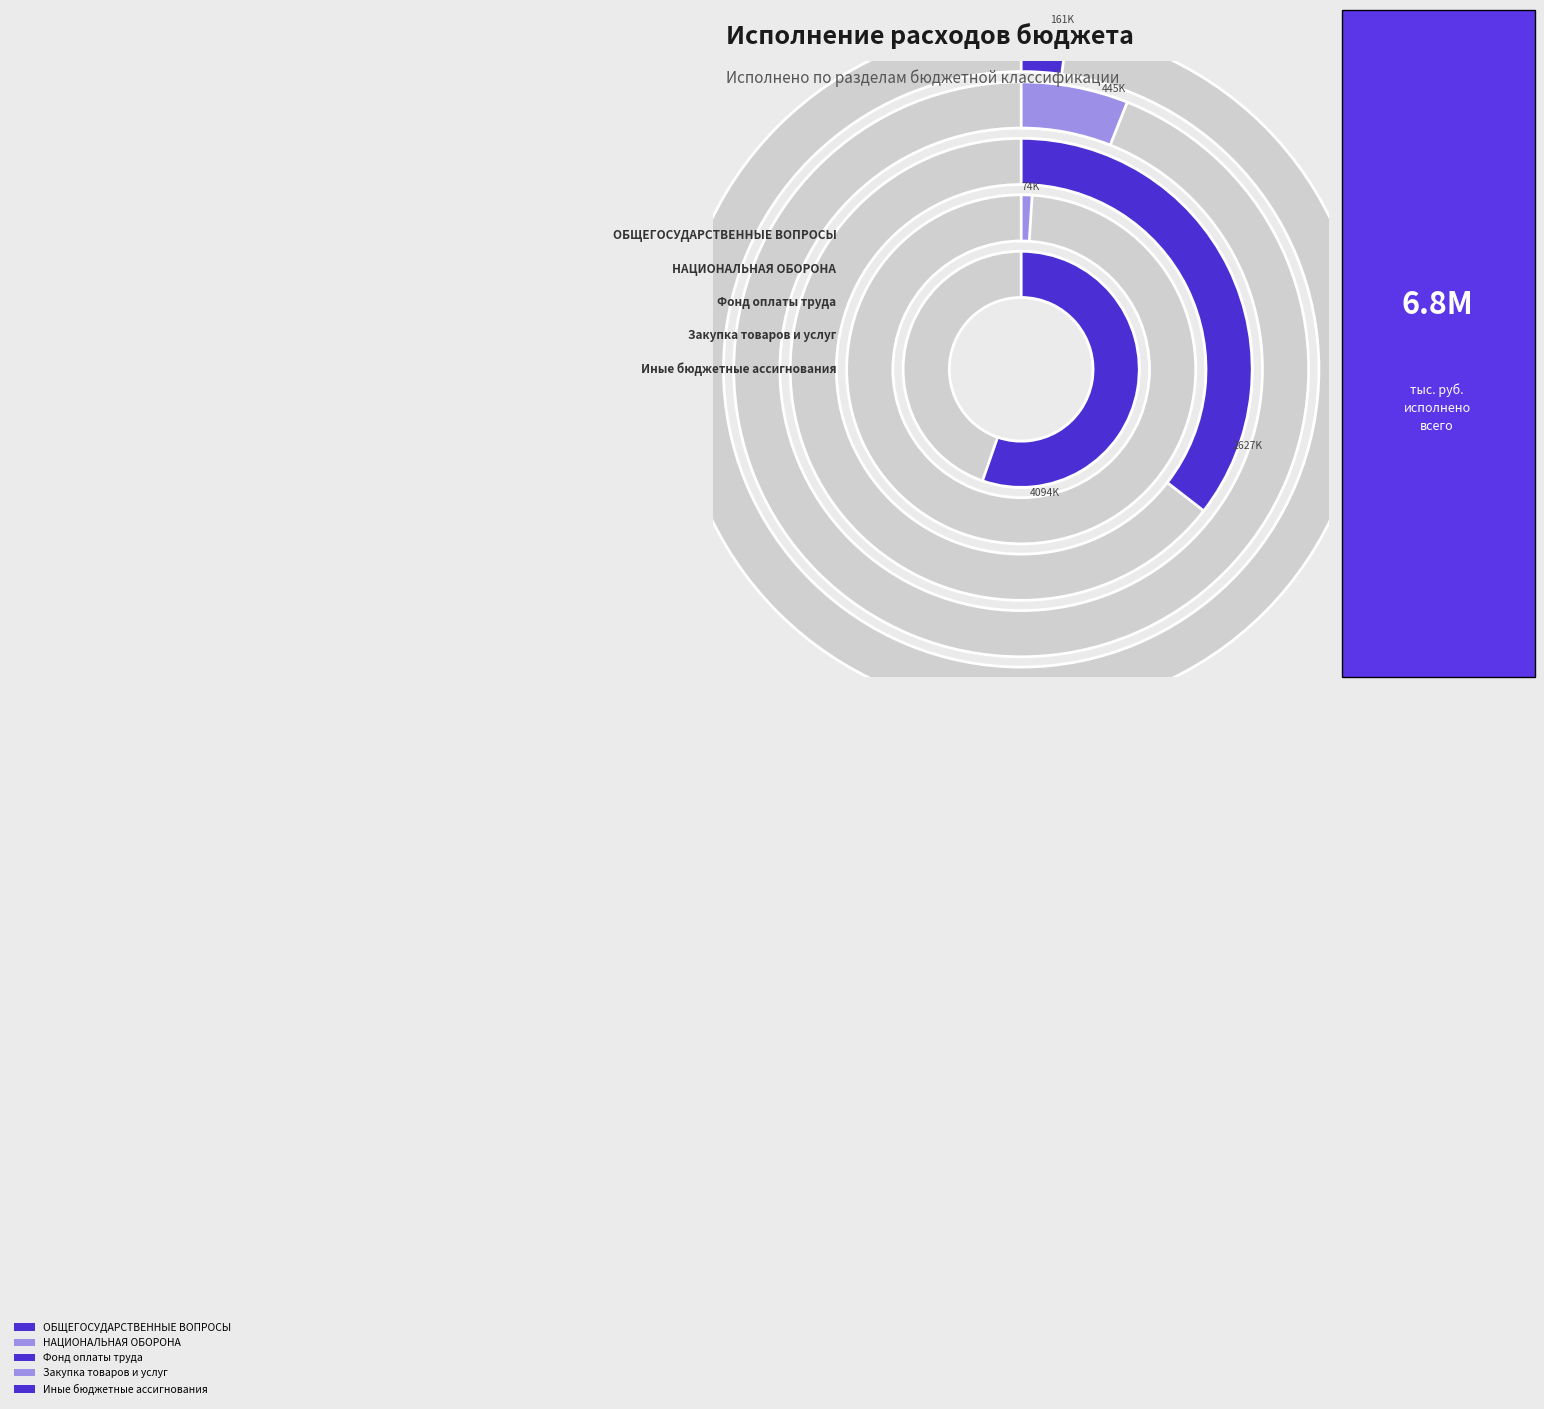

Combined, do Другие общегосударственные вопросы and Функционирование Правительства account for over 50%?

No